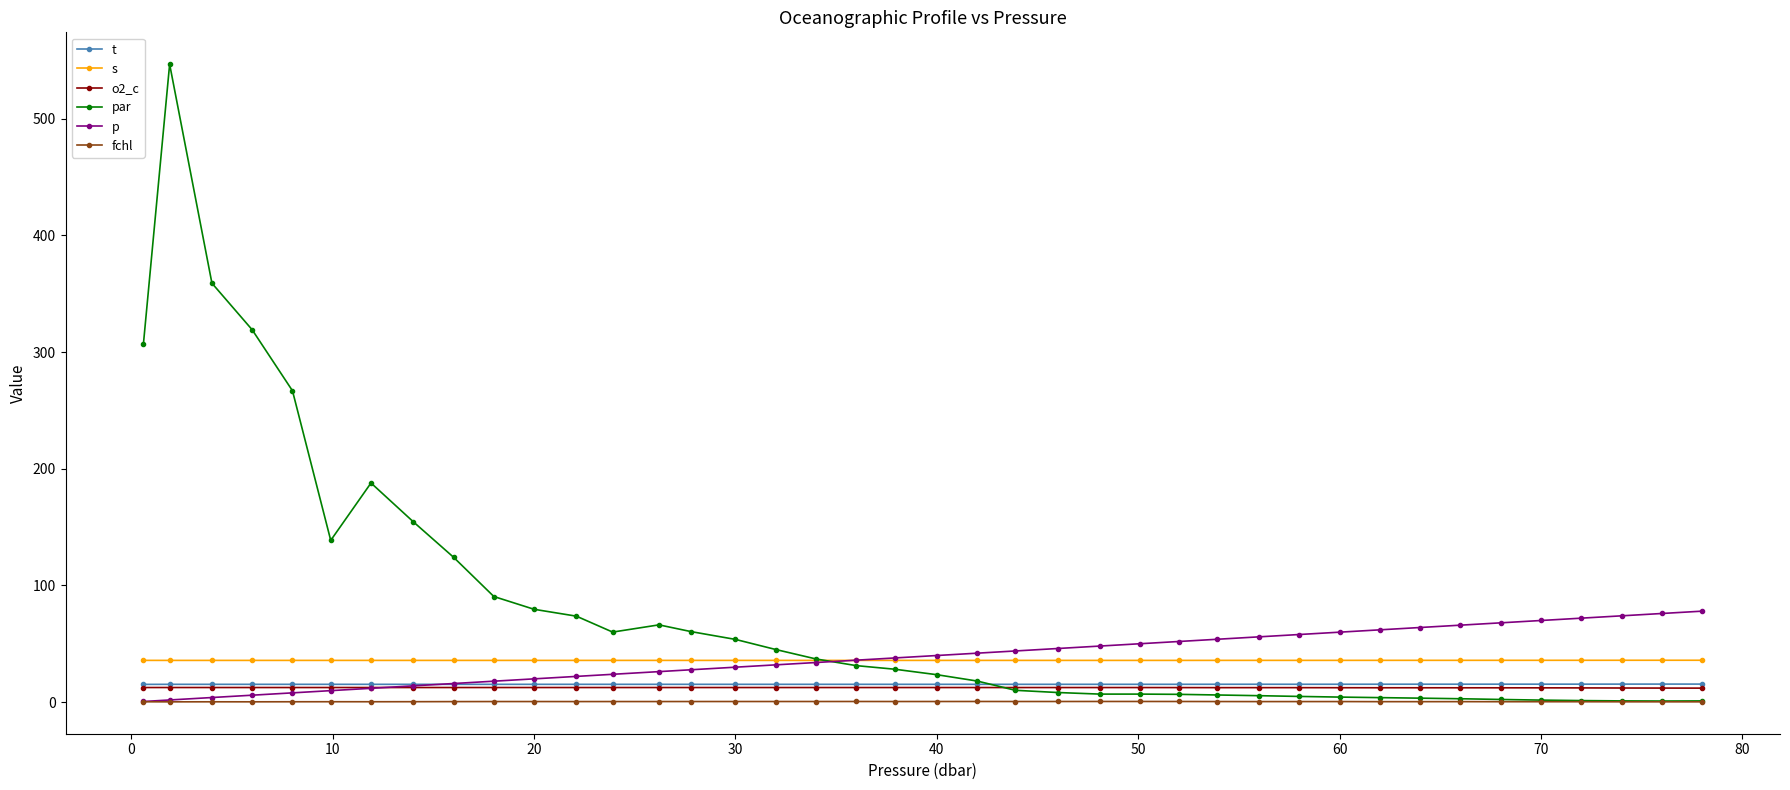

In par, how many points are higher than both neighbors (excluding endpoints)?

4